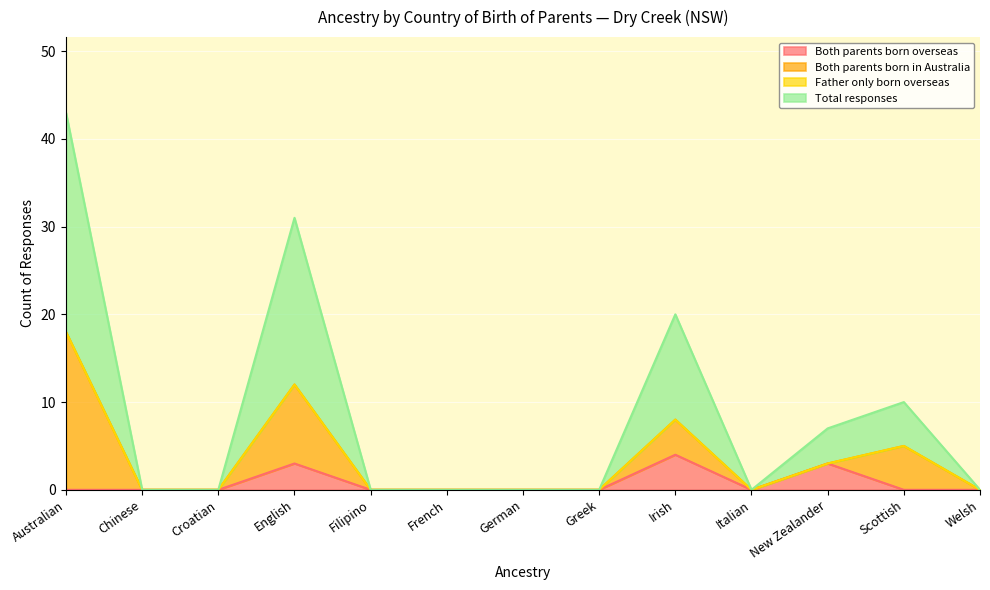

What value does the Total responses series have at New Zealander?

7